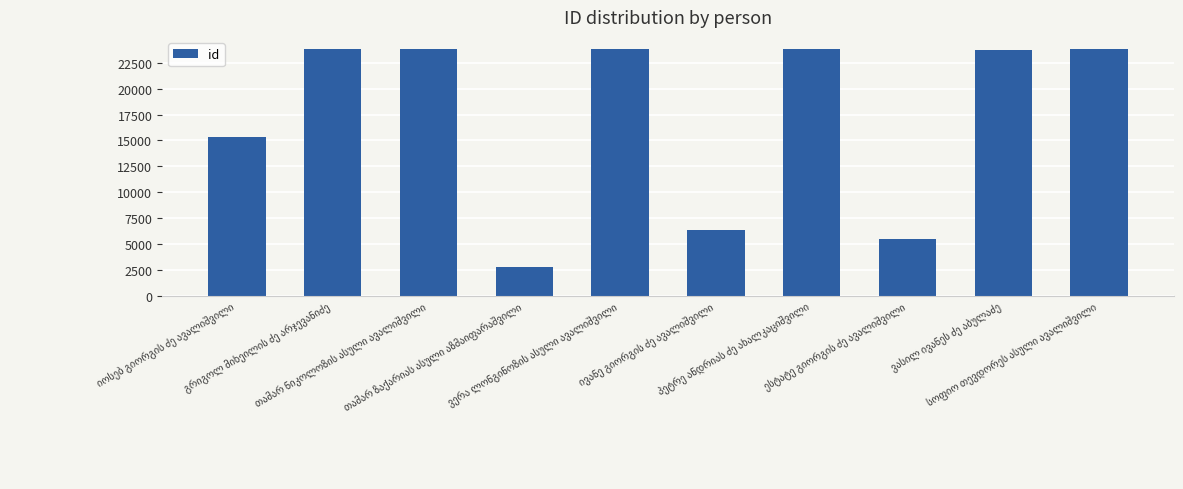

What is the difference between the second highest and minimum values?

20960